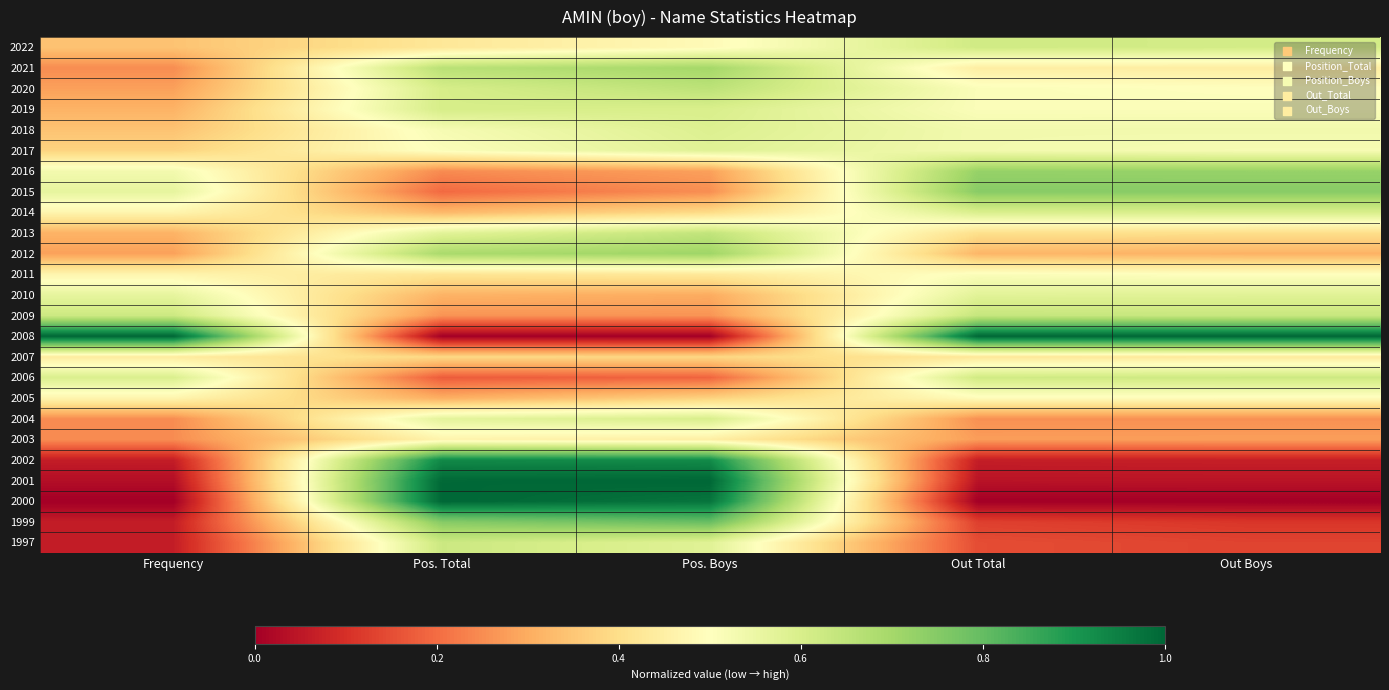

Reading right to left, extract all data points from this chart.

2022: Out Boys=0.6	Out Total=0.6	Pos. Boys=0.5	Pos. Total=0.4	Frequency=0.3
2021: Out Boys=0.4	Out Total=0.4	Pos. Boys=0.7	Pos. Total=0.7	Frequency=0.2
2020: Out Boys=0.5	Out Total=0.5	Pos. Boys=0.7	Pos. Total=0.6	Frequency=0.3
2019: Out Boys=0.5	Out Total=0.5	Pos. Boys=0.6	Pos. Total=0.6	Frequency=0.3
2018: Out Boys=0.5	Out Total=0.5	Pos. Boys=0.6	Pos. Total=0.5	Frequency=0.3
2017: Out Boys=0.5	Out Total=0.5	Pos. Boys=0.6	Pos. Total=0.5	Frequency=0.4
2016: Out Boys=0.7	Out Total=0.7	Pos. Boys=0.3	Pos. Total=0.2	Frequency=0.5
2015: Out Boys=0.7	Out Total=0.7	Pos. Boys=0.3	Pos. Total=0.2	Frequency=0.6
2014: Out Boys=0.6	Out Total=0.6	Pos. Boys=0.4	Pos. Total=0.3	Frequency=0.5
2013: Out Boys=0.4	Out Total=0.4	Pos. Boys=0.6	Pos. Total=0.6	Frequency=0.3
2012: Out Boys=0.3	Out Total=0.3	Pos. Boys=0.7	Pos. Total=0.7	Frequency=0.3
2011: Out Boys=0.5	Out Total=0.5	Pos. Boys=0.4	Pos. Total=0.4	Frequency=0.5
2010: Out Boys=0.6	Out Total=0.6	Pos. Boys=0.3	Pos. Total=0.3	Frequency=0.6
2009: Out Boys=0.6	Out Total=0.6	Pos. Boys=0.3	Pos. Total=0.3	Frequency=0.6
2008: Out Boys=1.0	Out Total=1.0	Pos. Boys=0.0	Pos. Total=0.0	Frequency=1.0
2007: Out Boys=0.4	Out Total=0.4	Pos. Boys=0.4	Pos. Total=0.4	Frequency=0.4
2006: Out Boys=0.6	Out Total=0.6	Pos. Boys=0.2	Pos. Total=0.2	Frequency=0.6
2005: Out Boys=0.5	Out Total=0.5	Pos. Boys=0.4	Pos. Total=0.3	Frequency=0.5
2004: Out Boys=0.3	Out Total=0.3	Pos. Boys=0.6	Pos. Total=0.6	Frequency=0.2
2003: Out Boys=0.3	Out Total=0.3	Pos. Boys=0.4	Pos. Total=0.5	Frequency=0.2
2002: Out Boys=0.1	Out Total=0.1	Pos. Boys=0.9	Pos. Total=0.9	Frequency=0.1
2001: Out Boys=0.0	Out Total=0.0	Pos. Boys=1.0	Pos. Total=1.0	Frequency=0.0
2000: Out Boys=0.0	Out Total=0.0	Pos. Boys=1.0	Pos. Total=1.0	Frequency=0.0
1999: Out Boys=0.1	Out Total=0.1	Pos. Boys=0.8	Pos. Total=0.7	Frequency=0.1
1997: Out Boys=0.1	Out Total=0.1	Pos. Boys=0.6	Pos. Total=0.6	Frequency=0.1